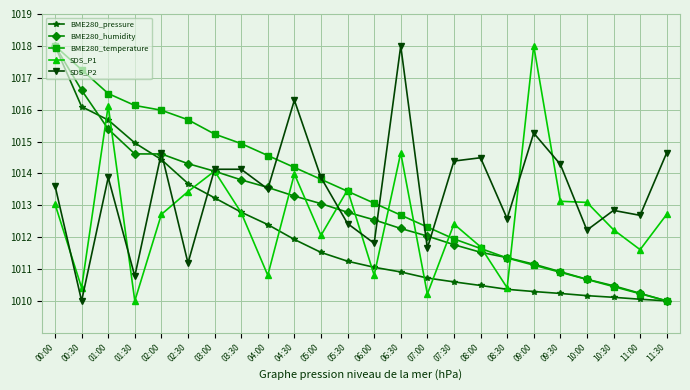

What is the value of the SDS_P1 point at the 1st from the left?

1013.0